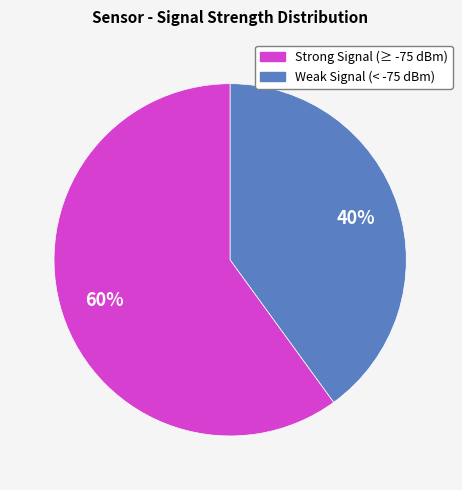

To the nearest percent, what is the difference between the largest and smallest slice percentages?

20%